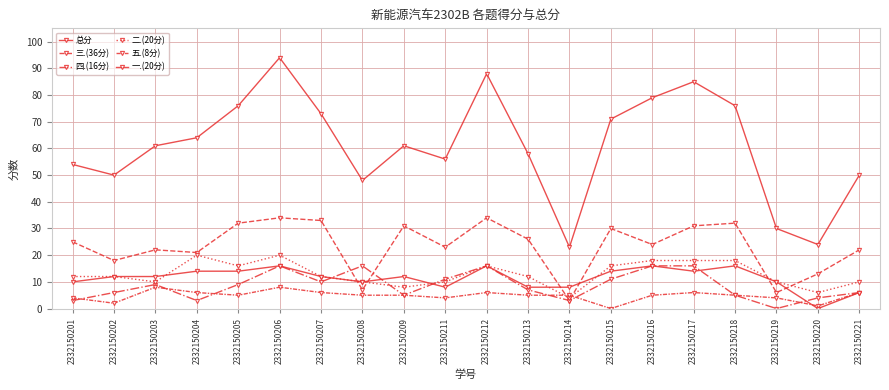

How many categories are shown in the chart?

20